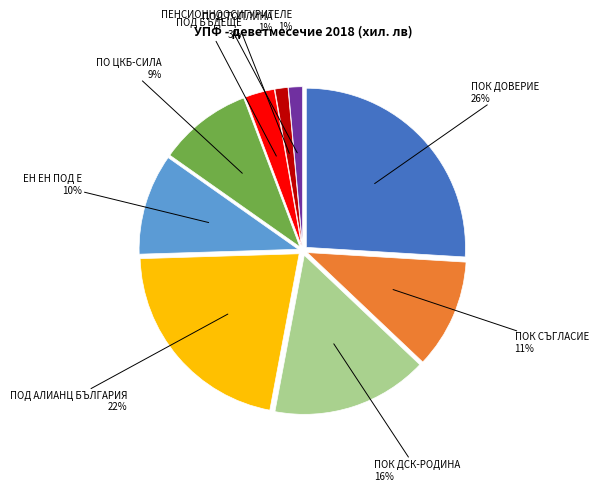

How many segments does this pie chart have?

9